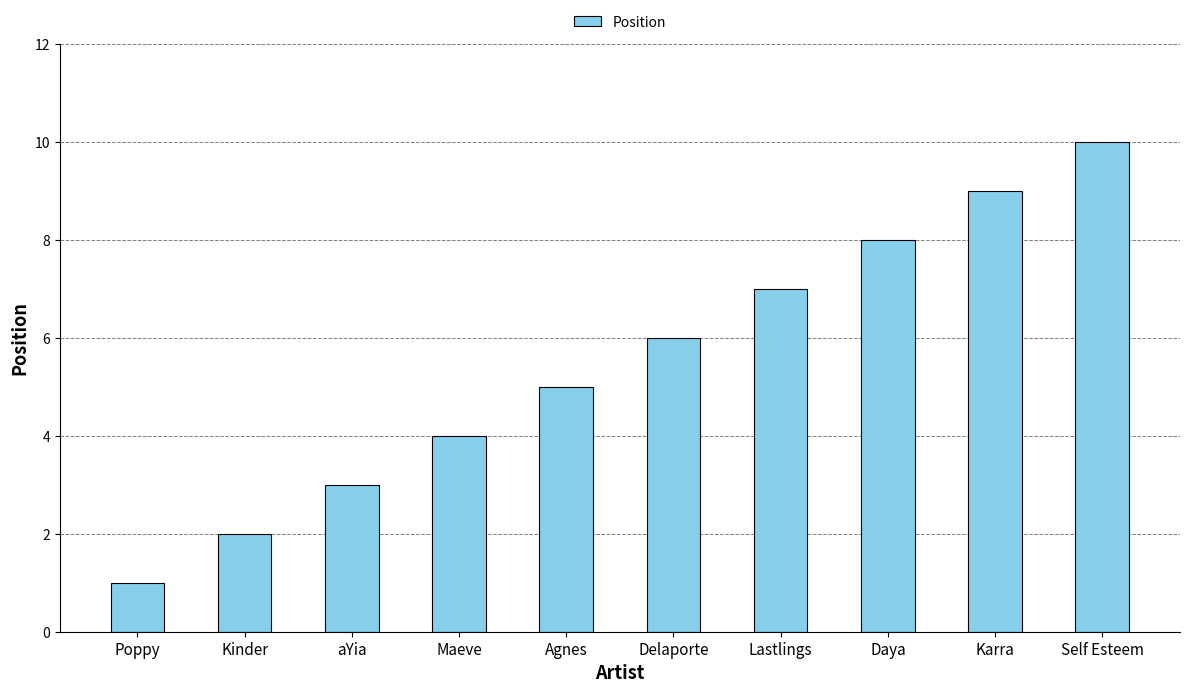

Reading left to right, list all the values displayed in this chart.

1	2	3	4	5	6	7	8	9	10